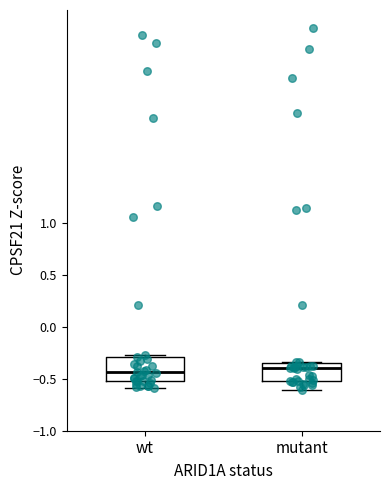

Reading left to right, read every box against the y-axis: the position of its median line, the range the box covers, and the ends of its whiskers. The values are not printed on the chart, so give them approximately, as read against the axis.

wt: median -0.45, box -0.50 to -0.30, whiskers -0.60 to -0.25
mutant: median -0.40, box -0.55 to -0.35, whiskers -0.60 to -0.35